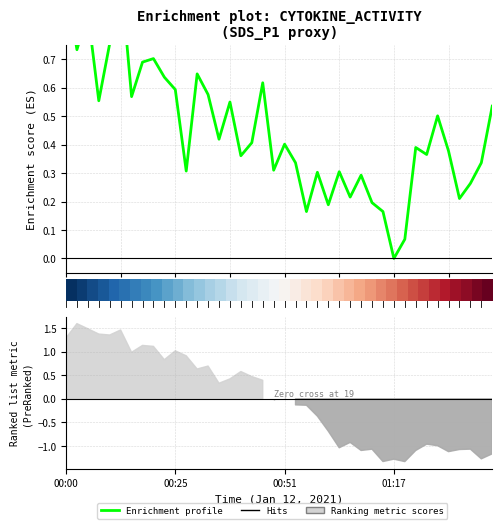

Which has a higher value, 13 or 39?

13